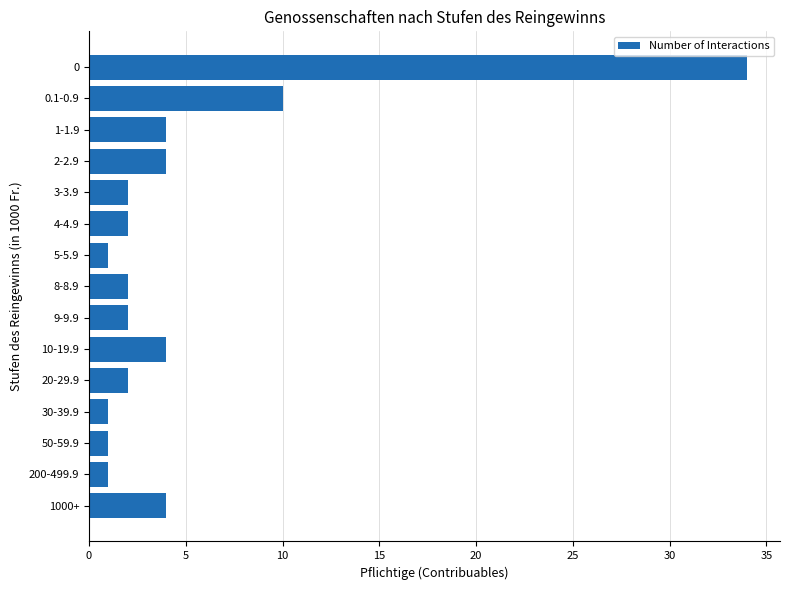

True or false: the data shows 2 at 8-8.9.

True